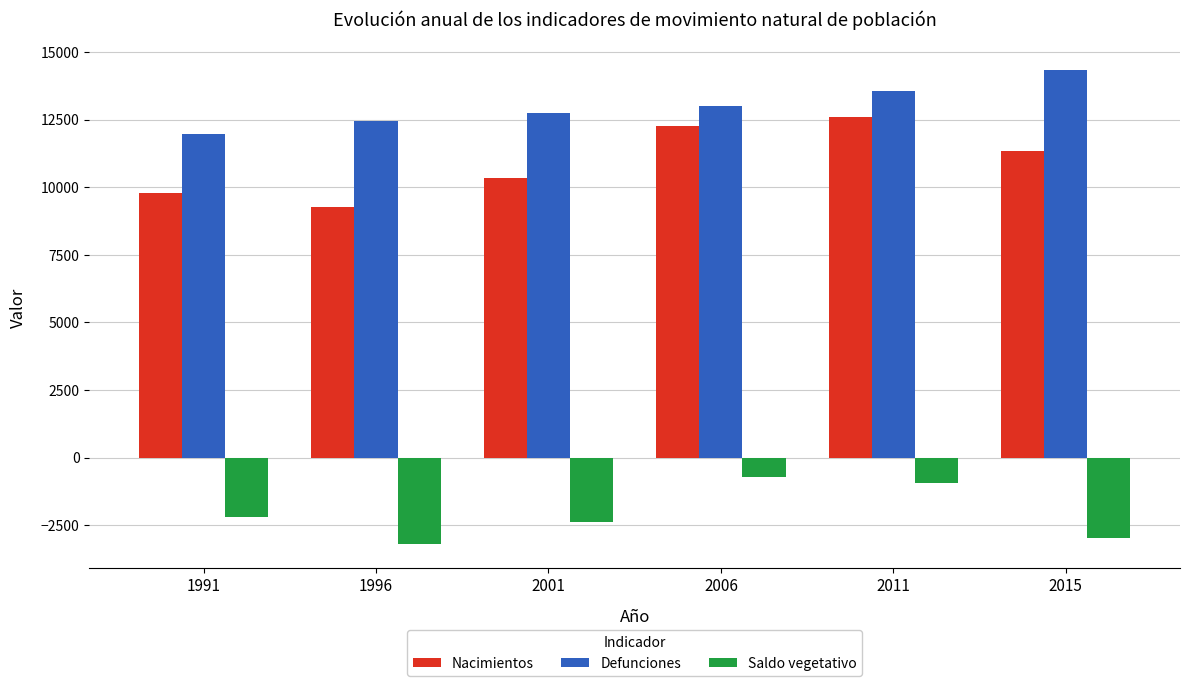

What is the maximum value for Nacimientos?

12610